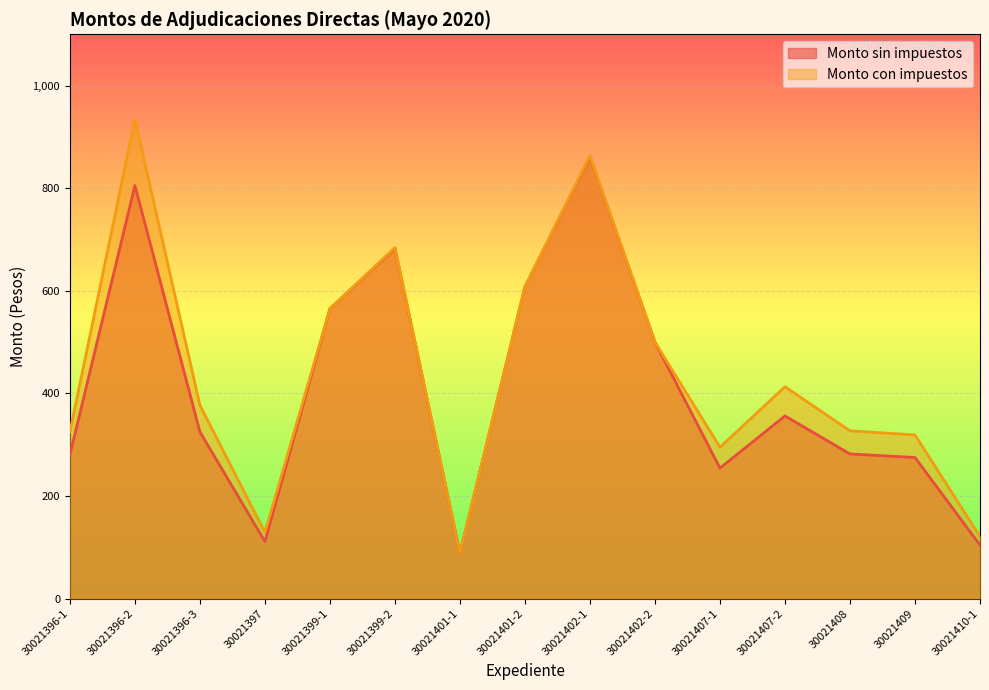

How many data points in Monto sin impuestos are less than 325?

7